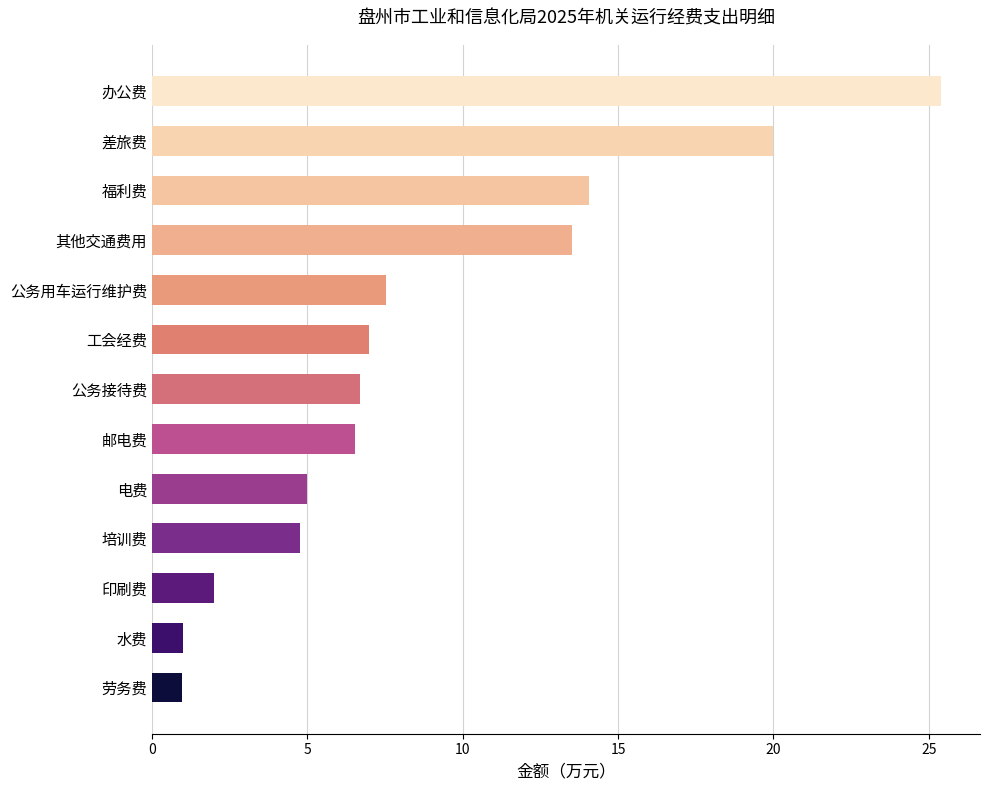

Reading bottom to top, extract all data points from this chart.

劳务费=1.0	水费=1.0	印刷费=2.0	培训费=4.8	电费=5.0	邮电费=6.5	公务接待费=6.7	工会经费=7.0	公务用车运行维护费=7.5	其他交通费用=13.5	福利费=14.1	差旅费=20.0	办公费=25.4